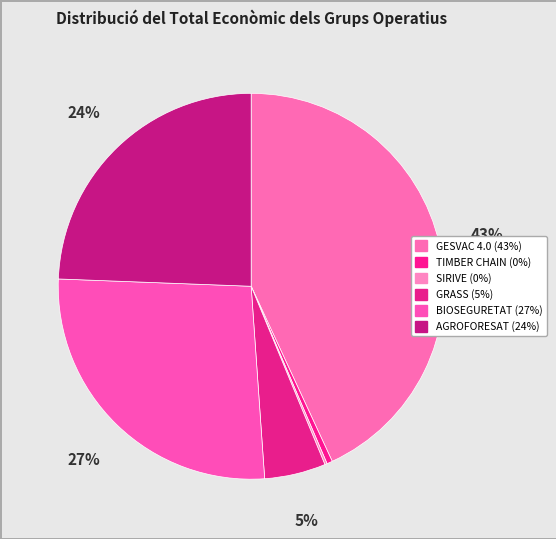

What is the total percentage of SIRIVE and TIMBER CHAIN?

0.7%